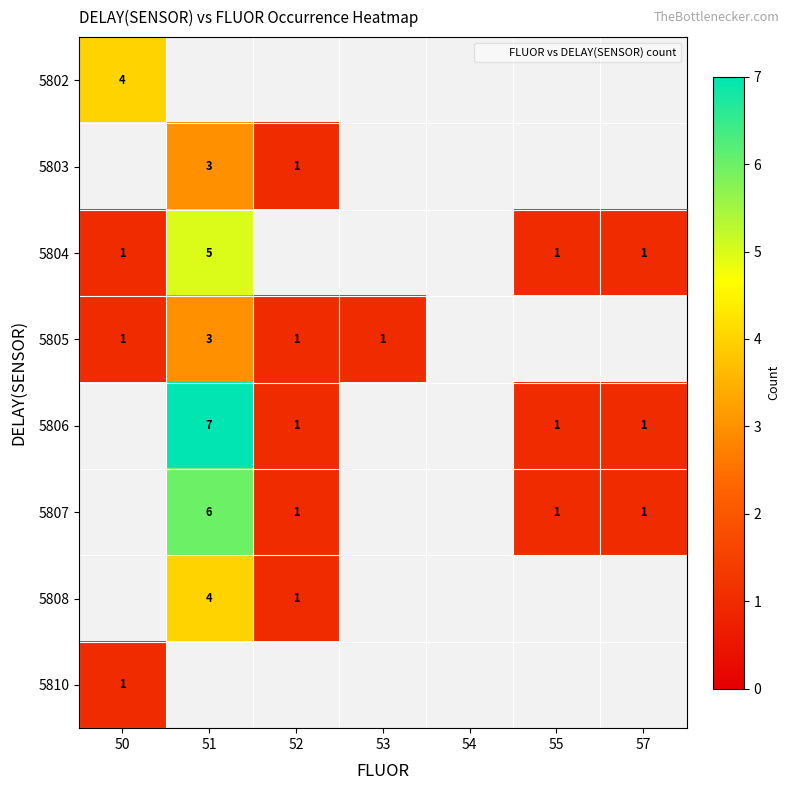

Which has a higher value, 55 or 53?

53